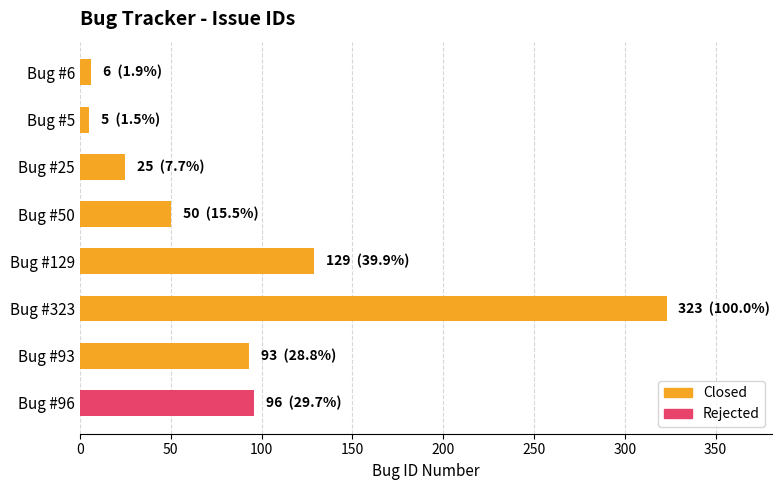

At which category does the chart reach its peak across all series?

Bug #323